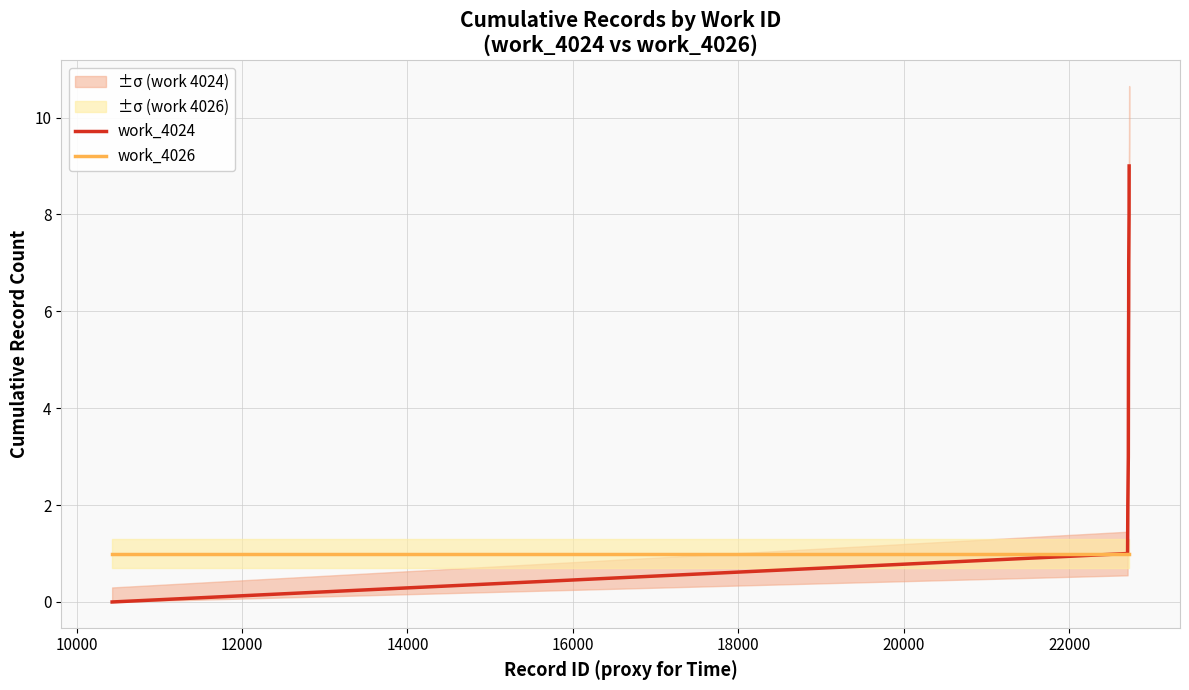

What is the difference between the second highest and second lowest values in the work_4024 series?

7